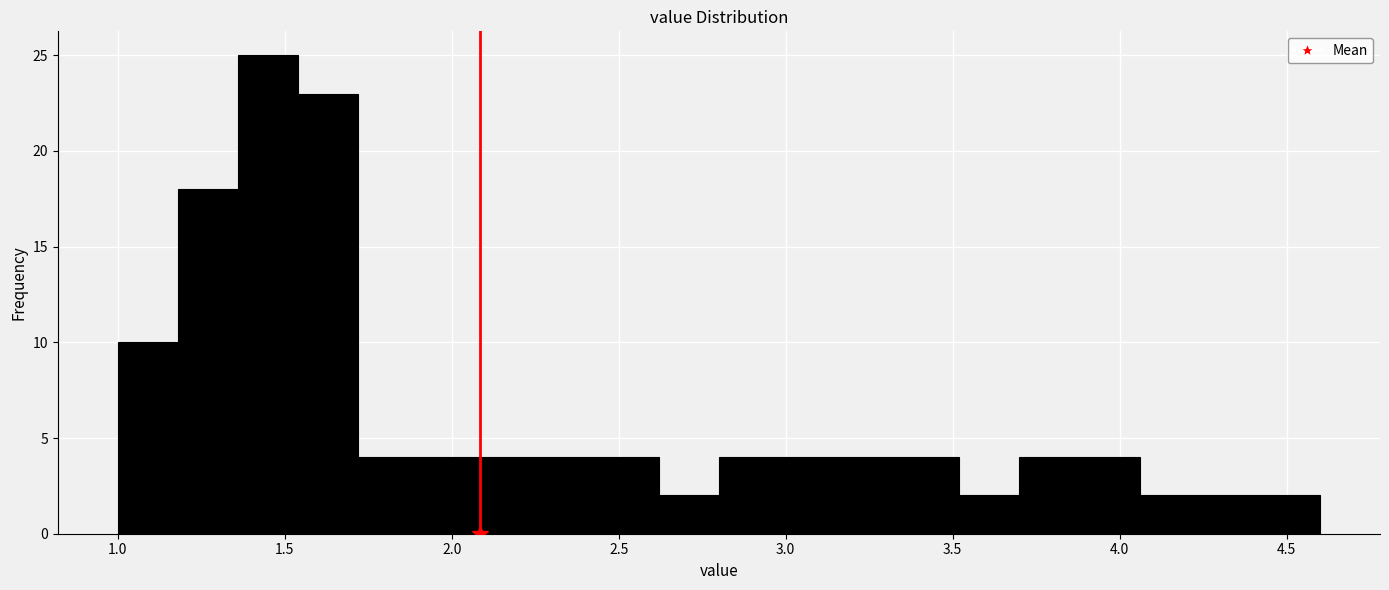

Read against the x-axis, roughly where is the centre of the tallest bar?

1.45